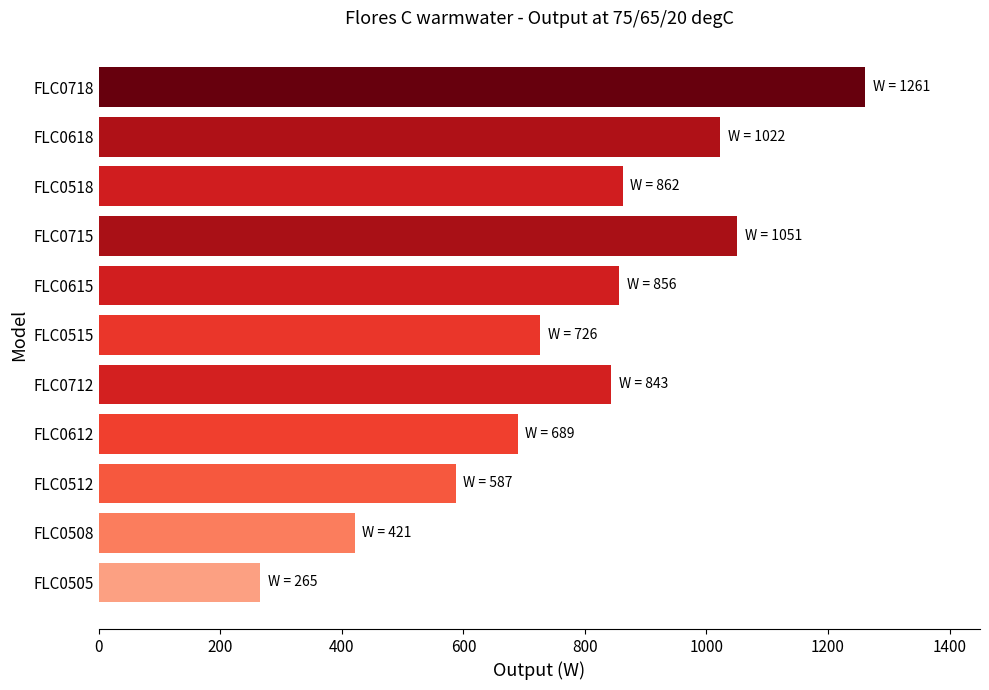

Which category has the highest value across all series?

FLC0718